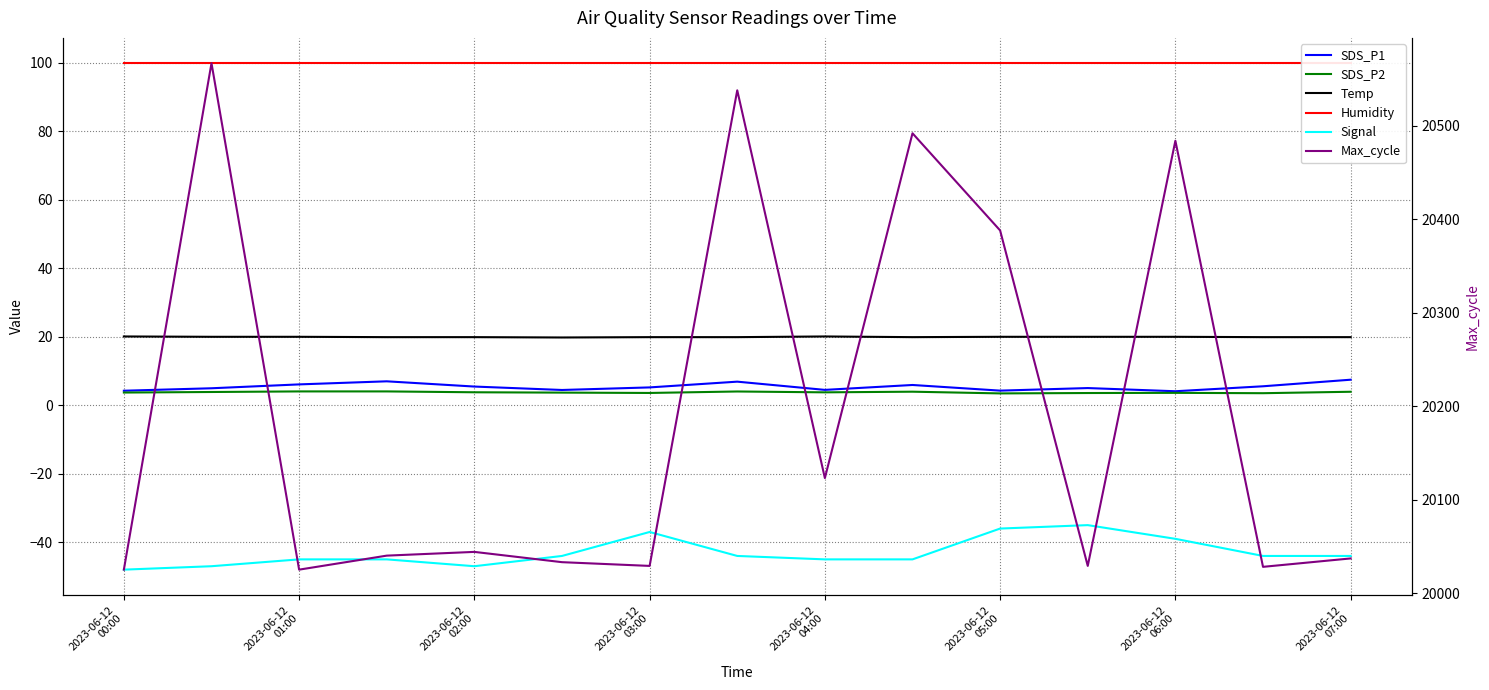

At which category does the chart reach its minimum across all series?

2023-06-12
00:00